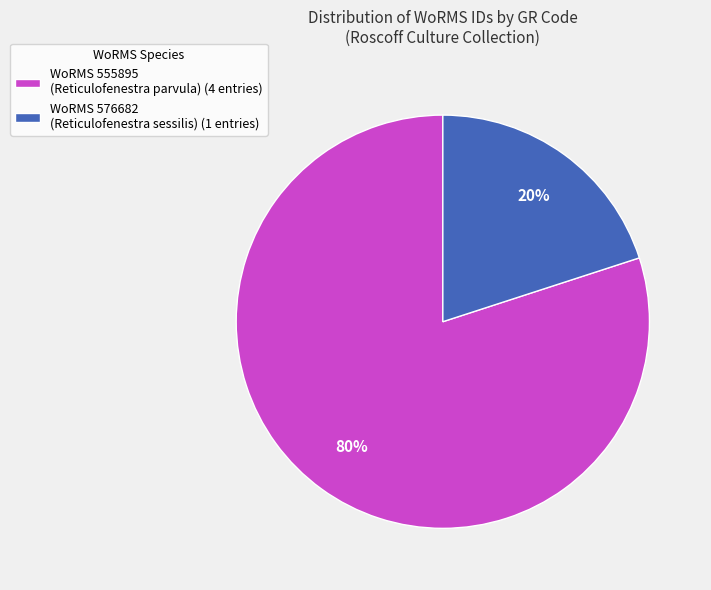

What percentage is the WoRMS 576682 (Reticulofenestra sessilis) (1 entries) slice, to the nearest percent?

20%